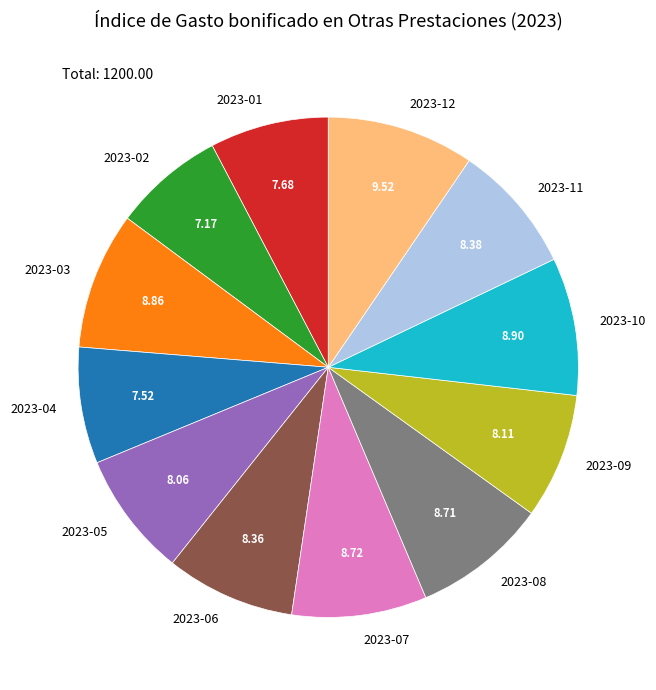

Approximately how many times larger is the value at 2023-03 compared to 2023-09?

1.1